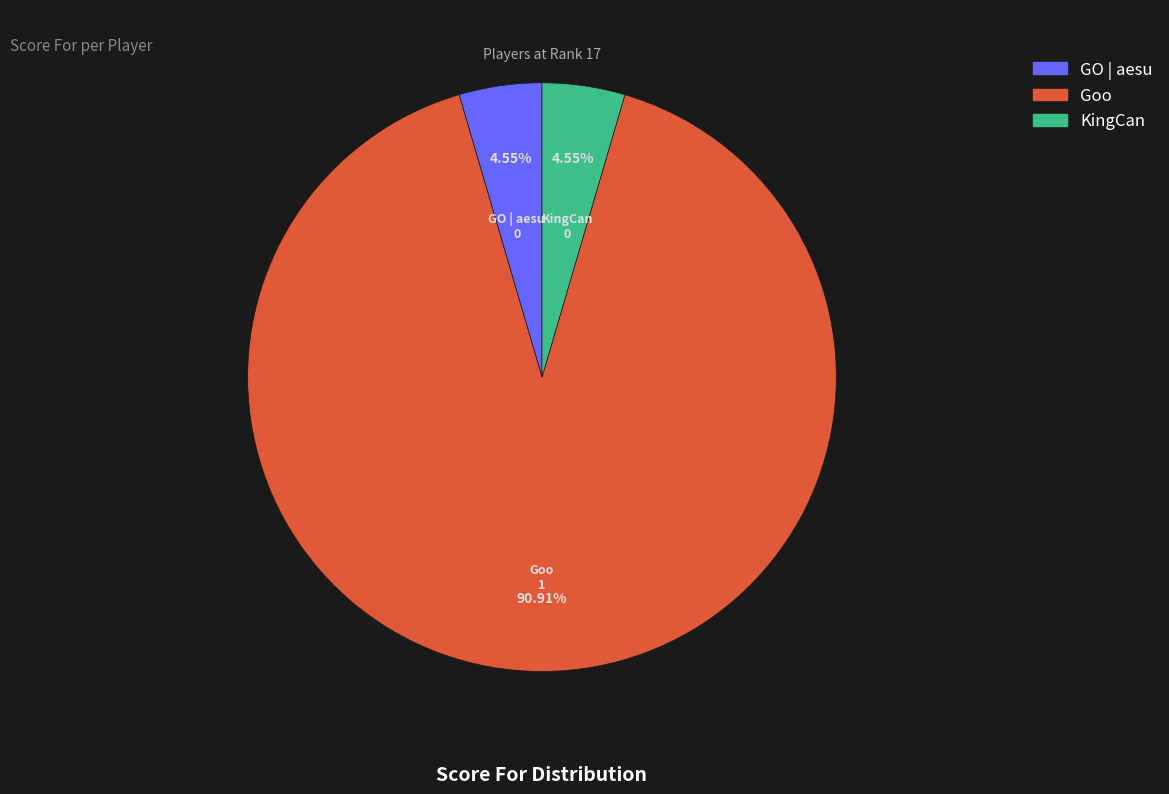

Is the sum of KingCan and GO | aesu greater than half?

No